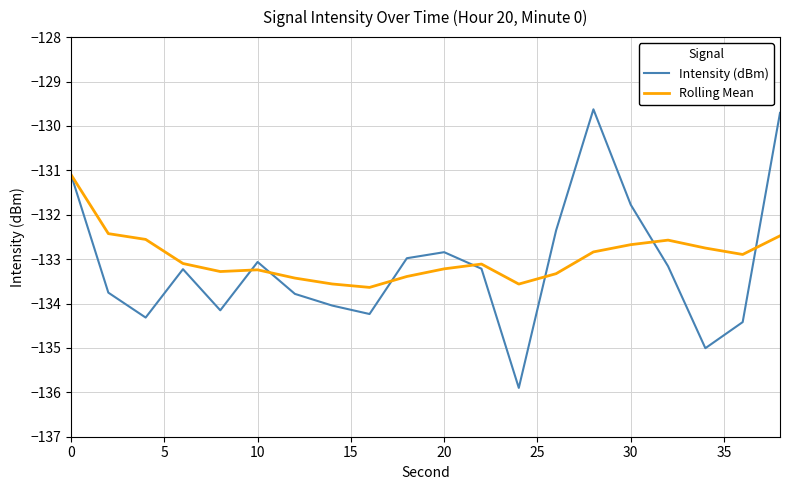

How many lines are shown in the chart?

2